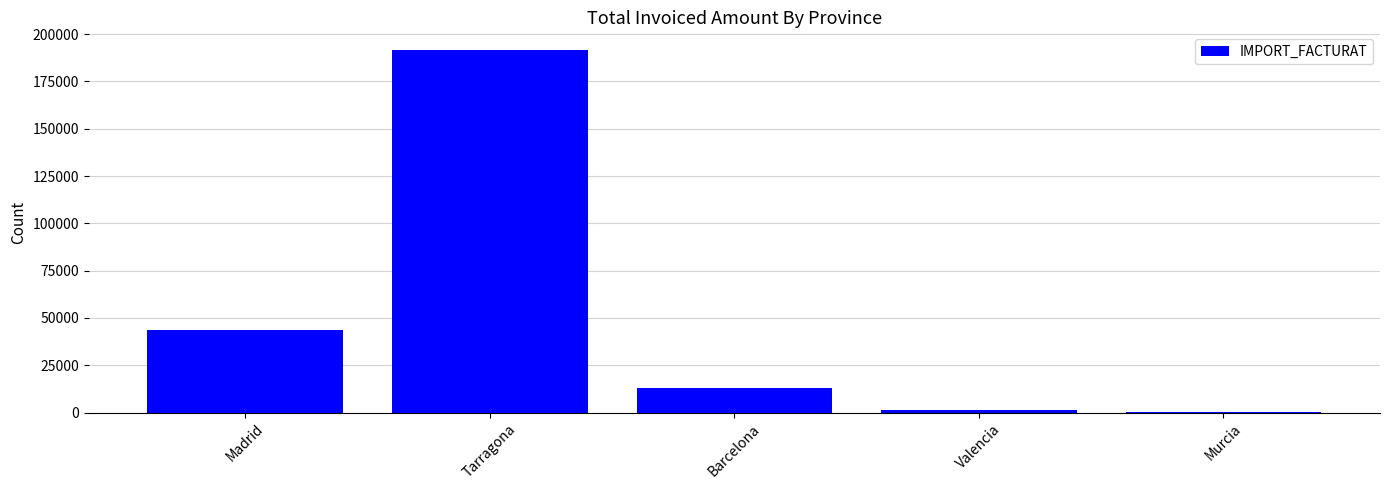

True or false: the data shows 109.8 at Murcia.

True